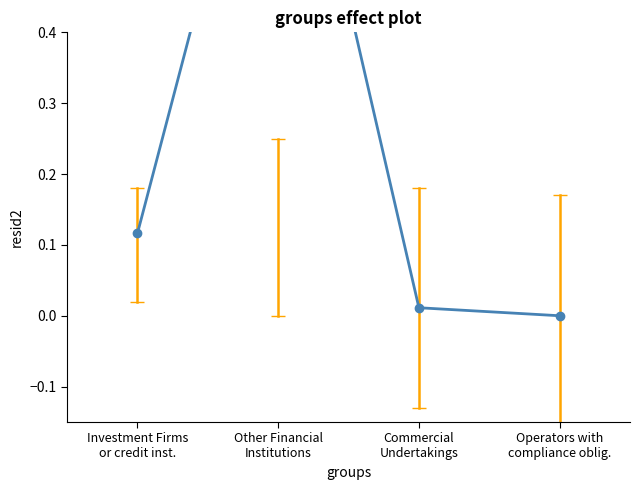

List the labels in order of value, largest first.

Other Financial
Institutions, Investment Firms
or credit inst., Commercial
Undertakings, Operators with
compliance oblig.